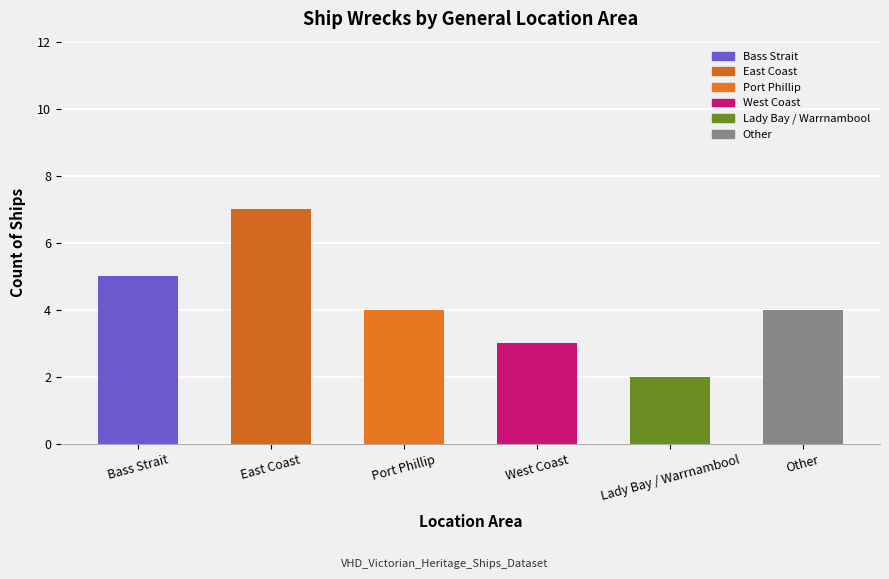

What is the average value?

4